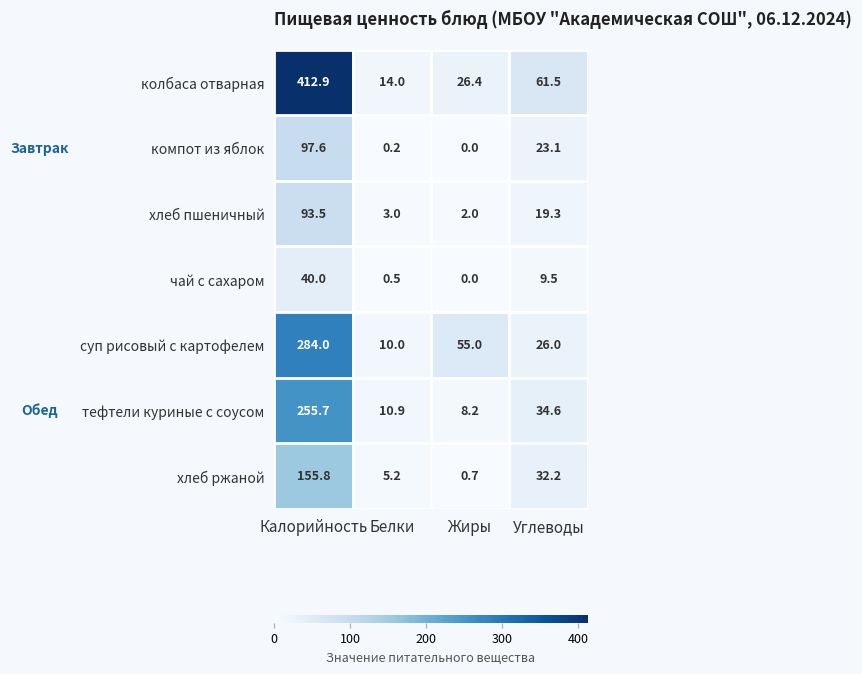

Is it true that тефтели куриные с соусом equals 53.8 at Углеводы?

False